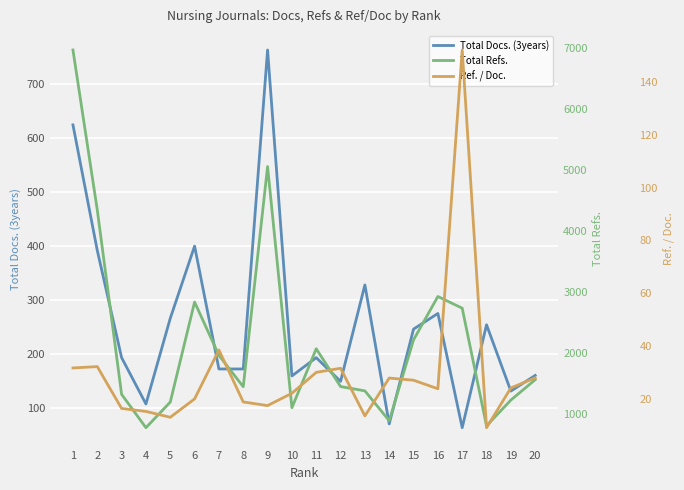

True or false: Ref. / Doc. and Total Refs. intersect in this chart.

False